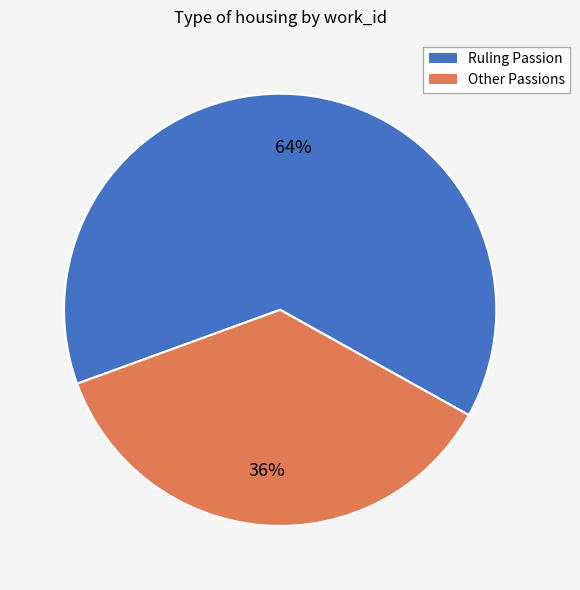

To the nearest percent, what is the average slice percentage?

50%